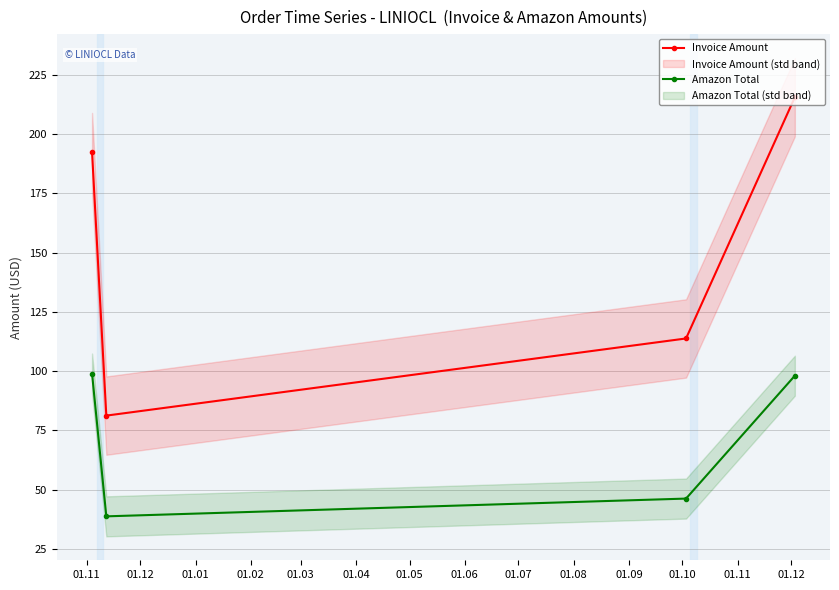

What is the value of the Amazon Total point at the 1st from the left?

99.0